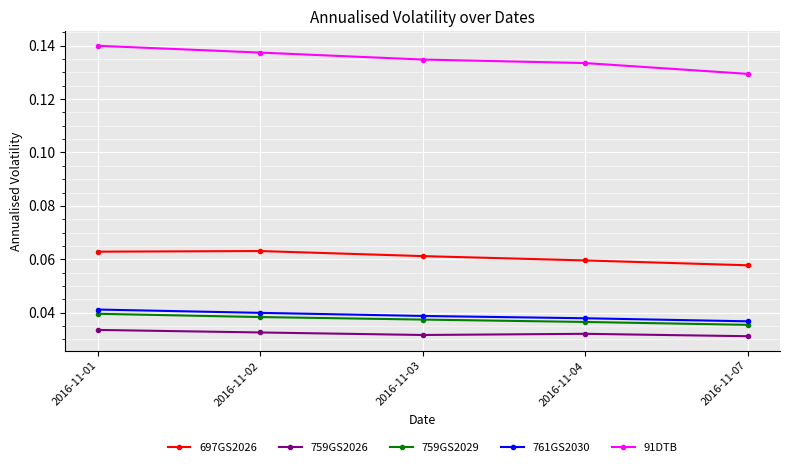

True or false: 759GS2029 has more than 1 points higher than both neighbors.

False